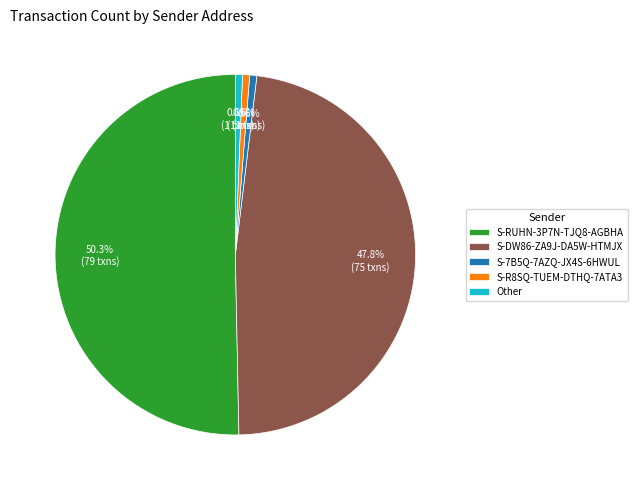

What percentage is the S-R8SQ-TUEM-DTHQ-7ATA3 slice, to the nearest percent?

1%